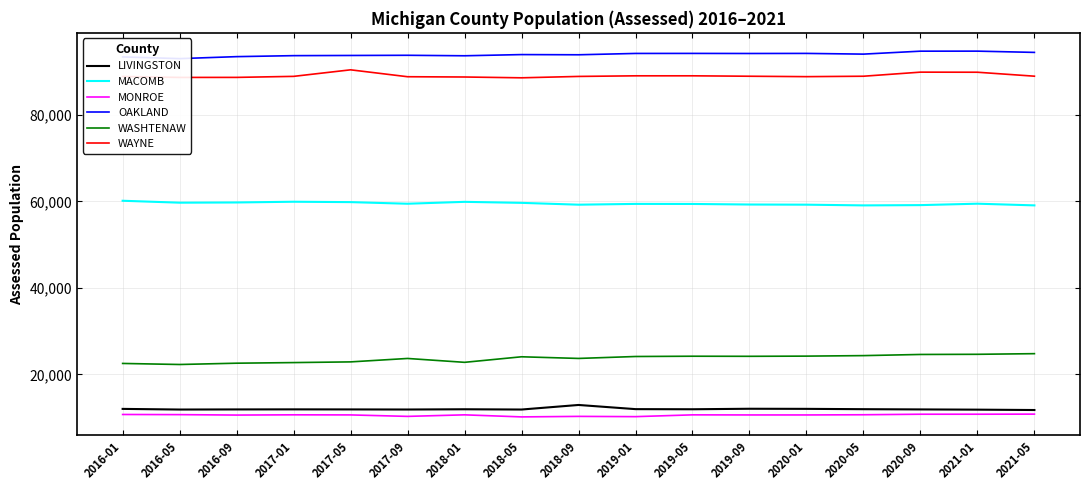

At 2019-09, list the series in order from largest to smallest.

OAKLAND, WAYNE, MACOMB, WASHTENAW, LIVINGSTON, MONROE